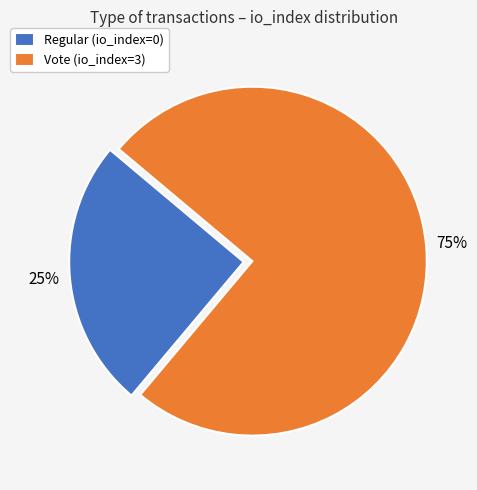

Is the sum of Regular and Vote greater than half?

Yes